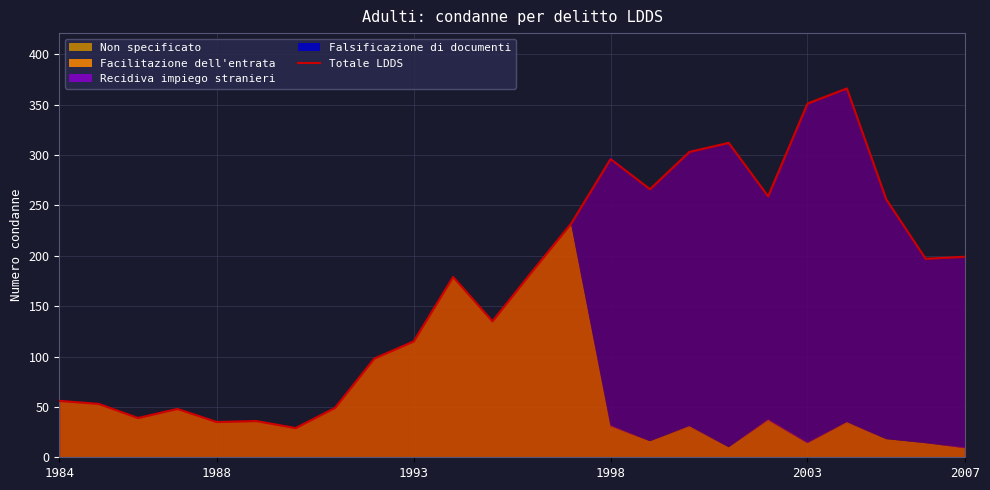

How many values exceed 184?

11